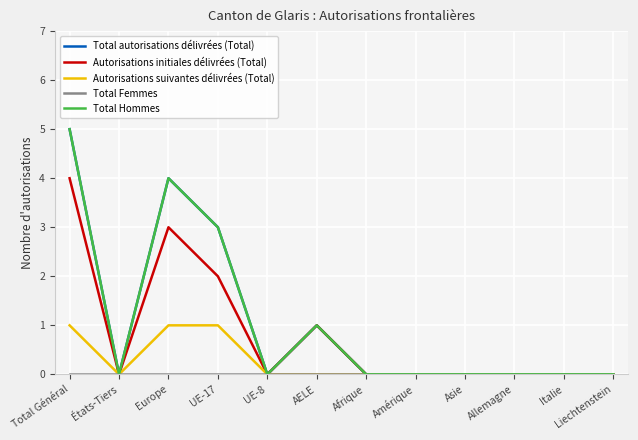

Where is Total autorisations délivrées (Total) nearest to the value 2?

UE-17